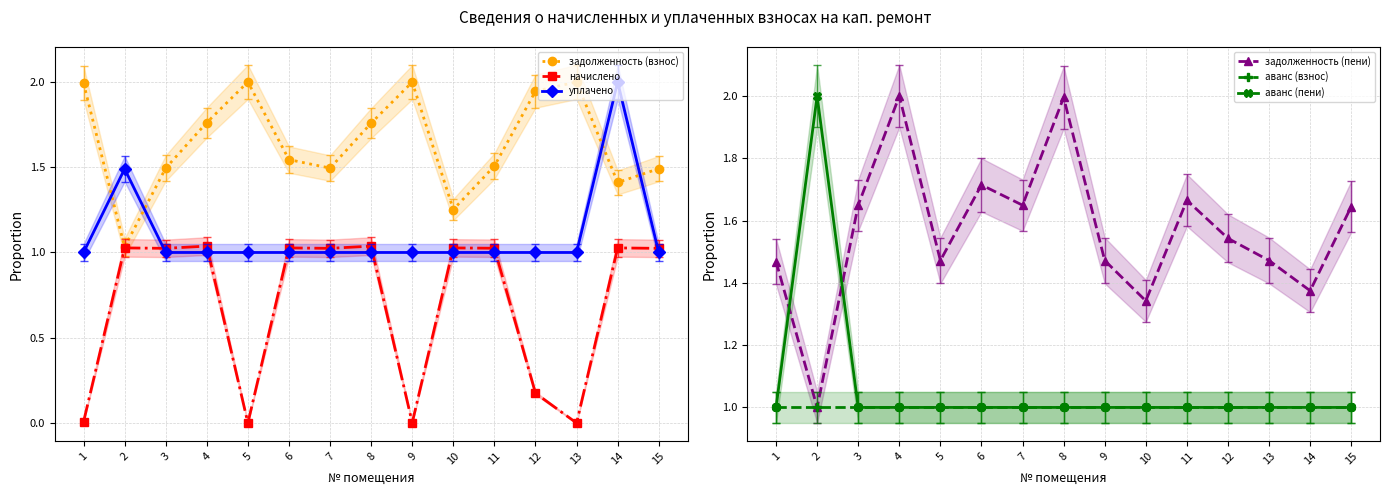

True or false: задолженность (пени) and аванс (взнос) cross at least once.

False